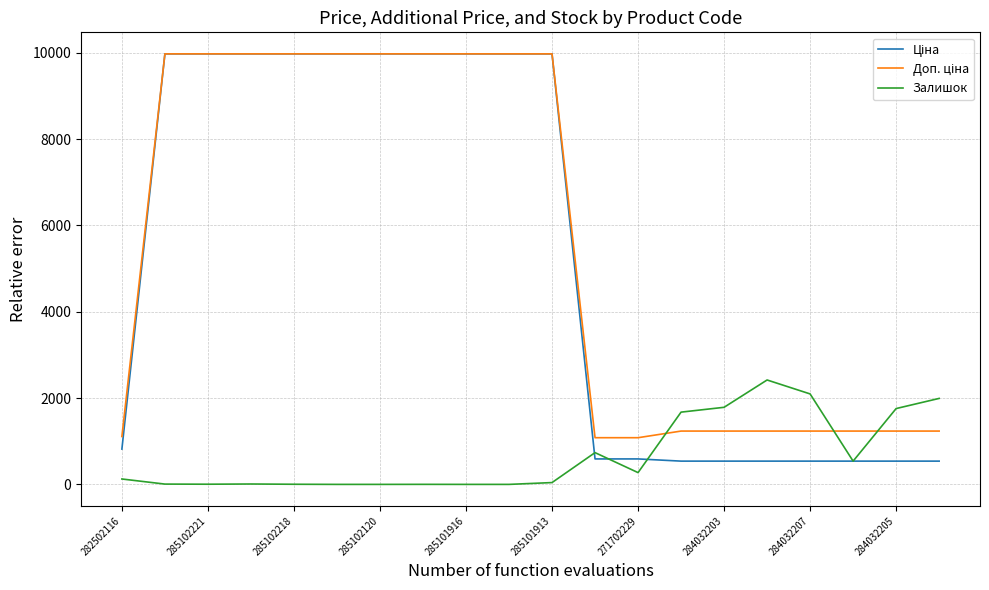

What is the highest value of the Залишок series?

2419.0